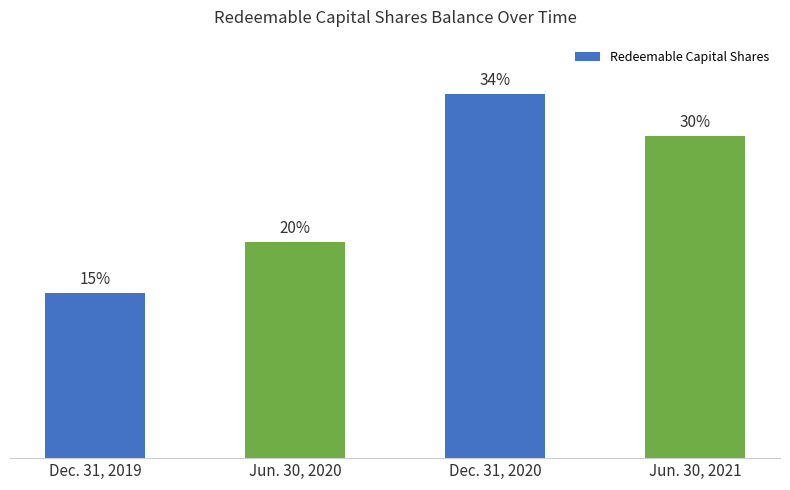

What is the ratio of the value at Dec. 31, 2020 to the value at Dec. 31, 2019?

2.2